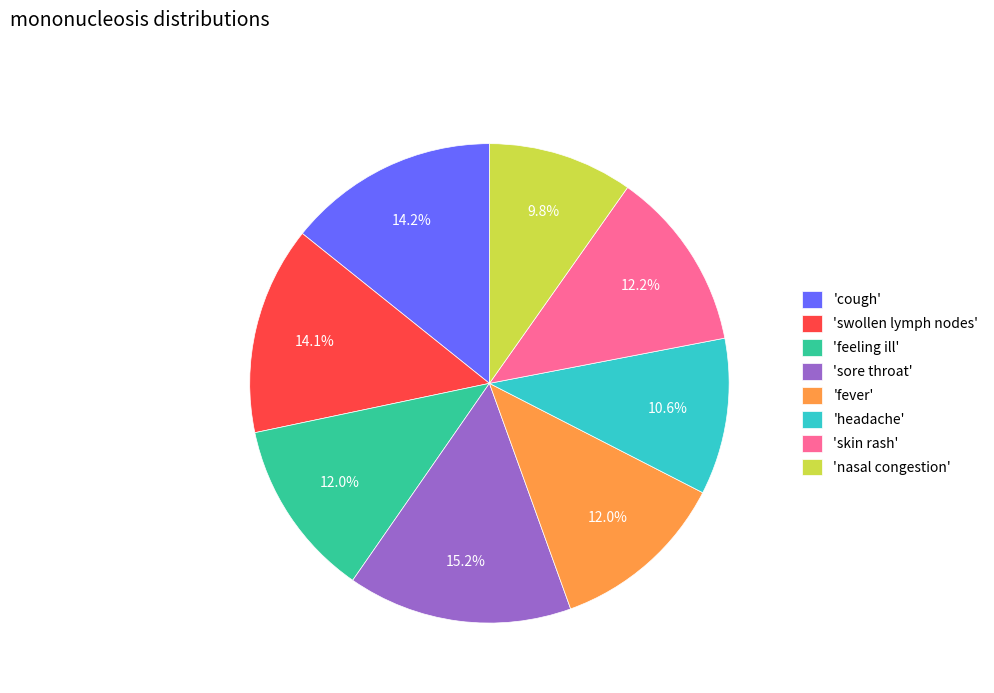

Approximately how many times larger is the value at 'swollen lymph nodes' compared to 'fever'?

1.2